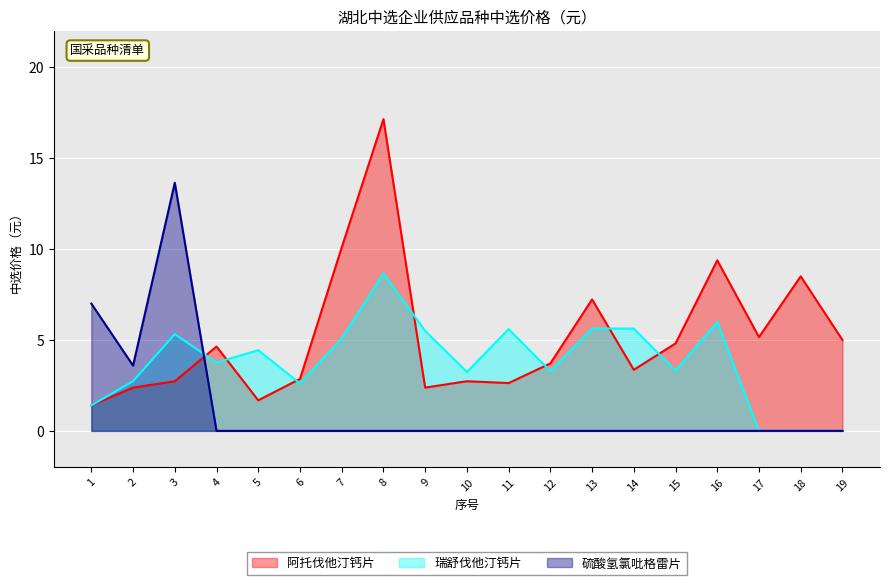

Count the number of data series in this chart.

3